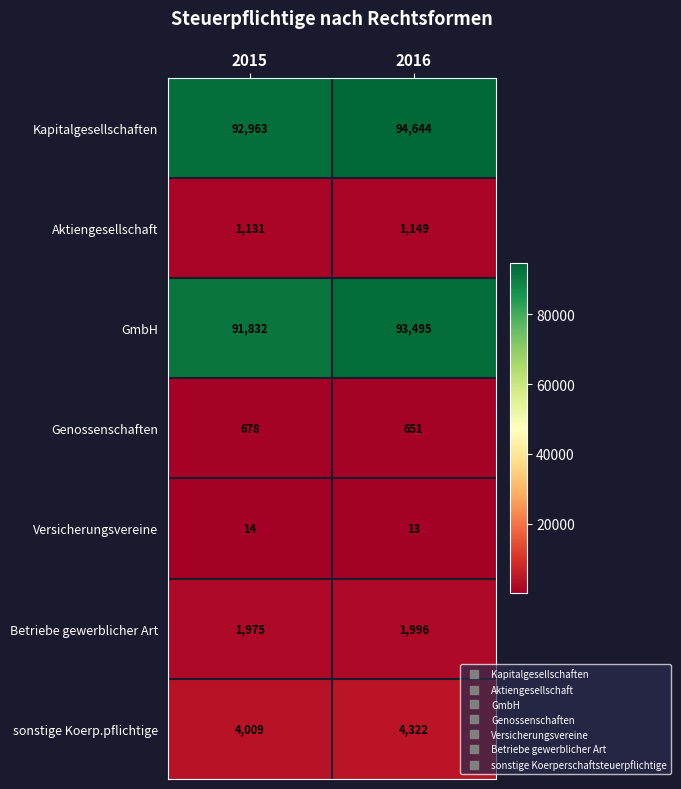

Where is GmbH nearest to the value 92663?

2015